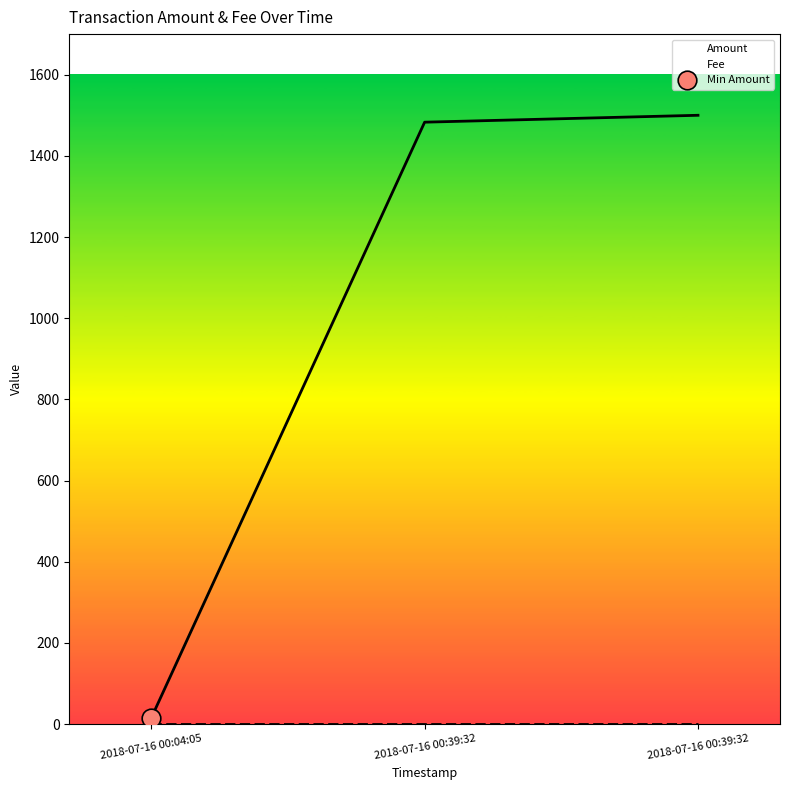

What is the total value across all series at 2018-07-16 00:04:05?

16